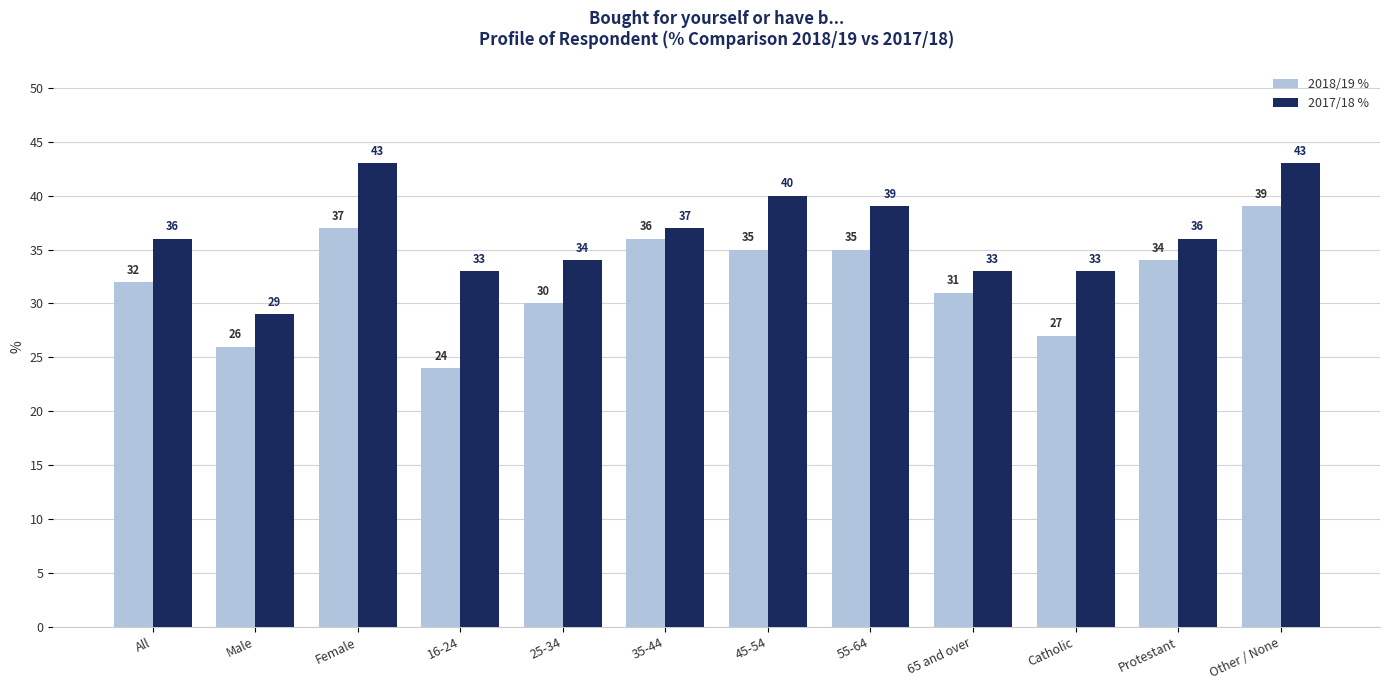

Reading left to right, extract all data points from this chart.

2018/19 %: 32	26	37	24	30	36	35	35	31	27	34	39
2017/18 %: 36	29	43	33	34	37	40	39	33	33	36	43